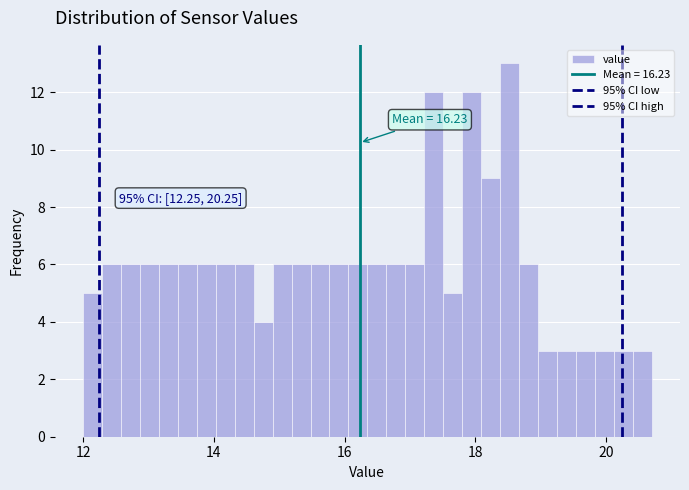

Read against the x-axis, roughly where is the centre of the tallest bar?

18.6